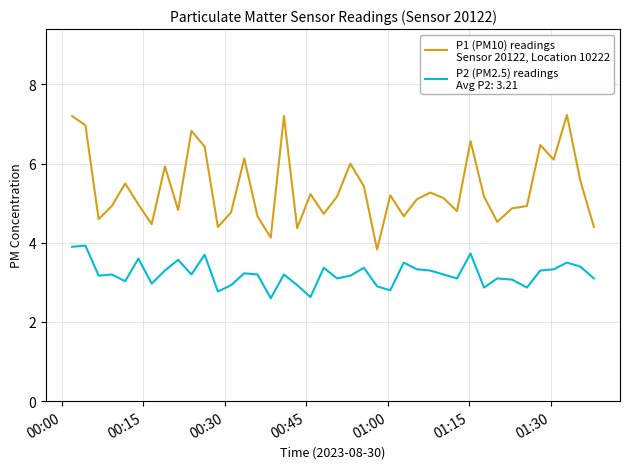

What is the minimum value shown in the chart?

2.6